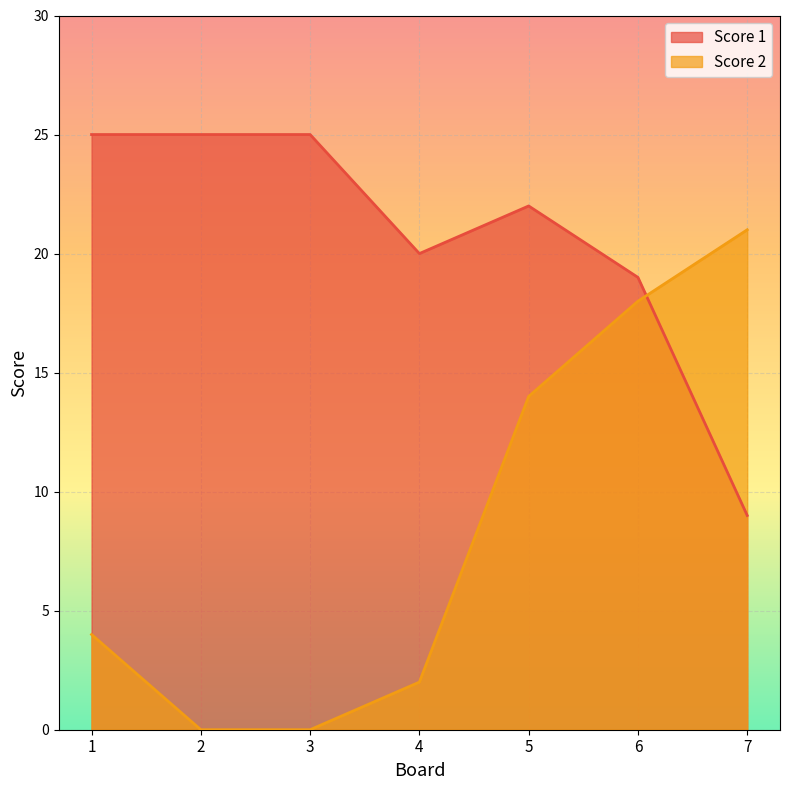

Is the value of Score 1 at 5 greater than the value of Score 2 at 2?

Yes